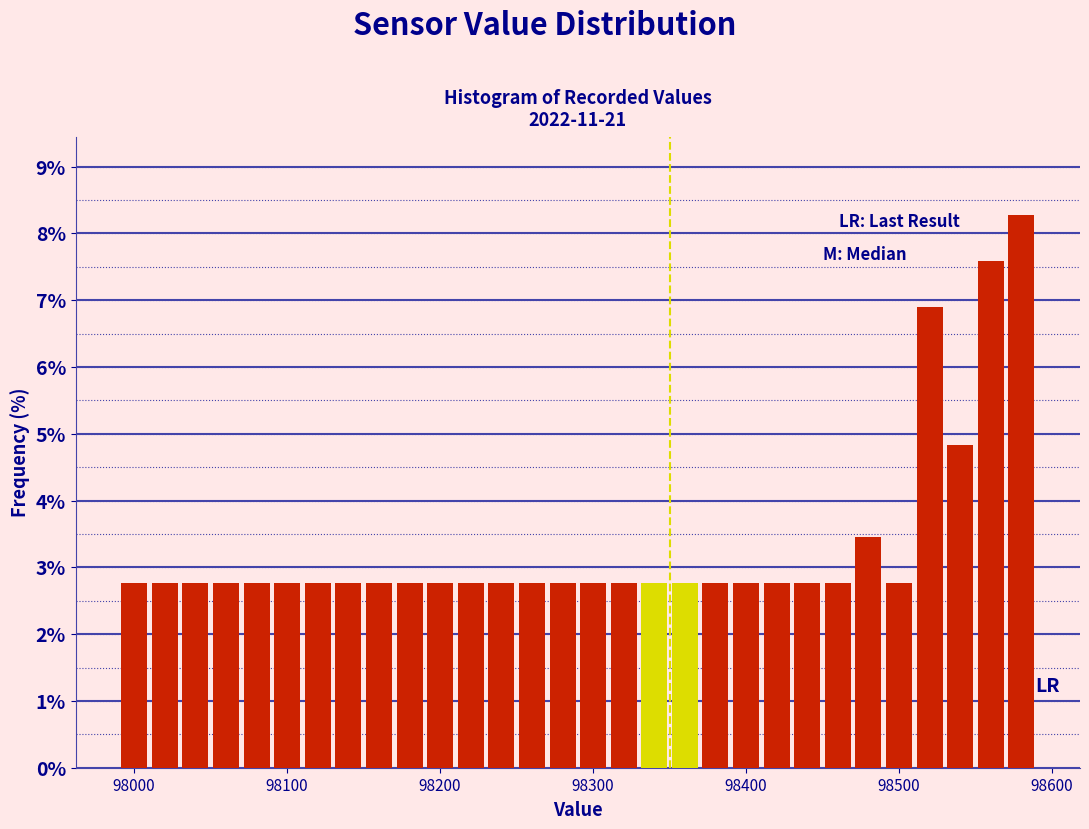

Read against the x-axis, roughly where is the centre of the tallest bar?

98580